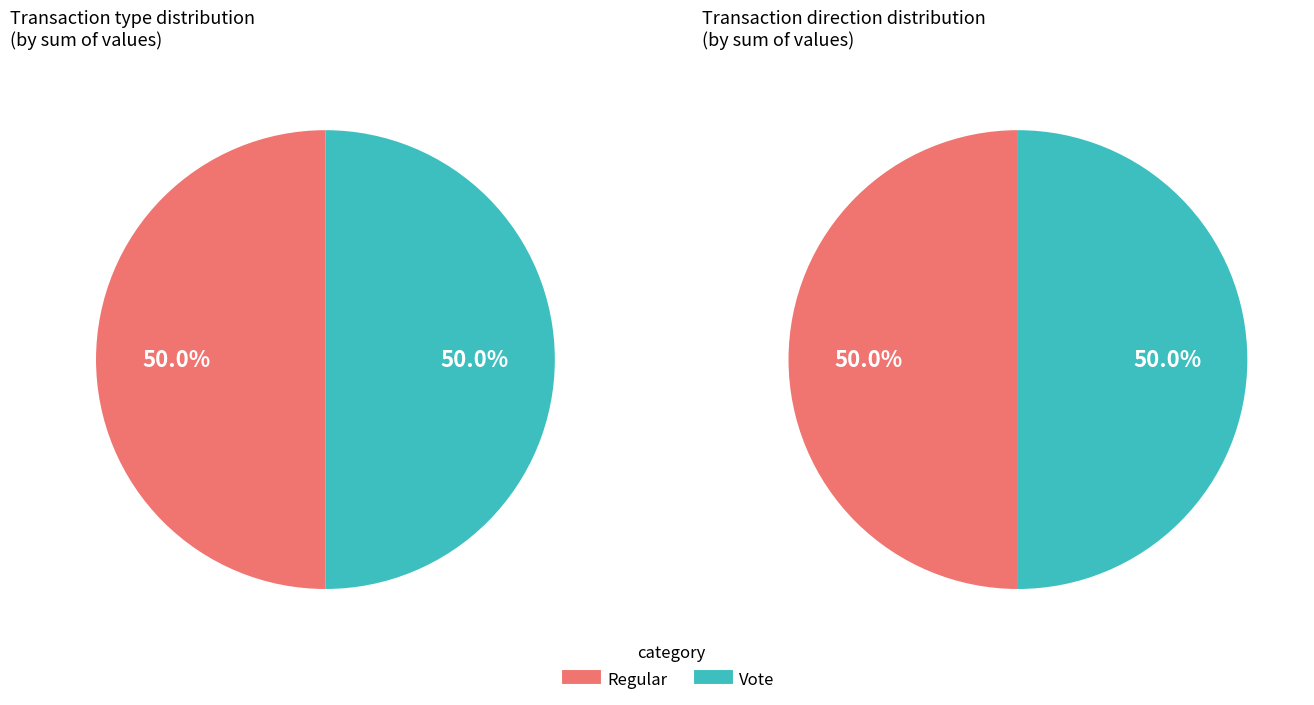

Is it true that Regular is 50% of the pie?

True